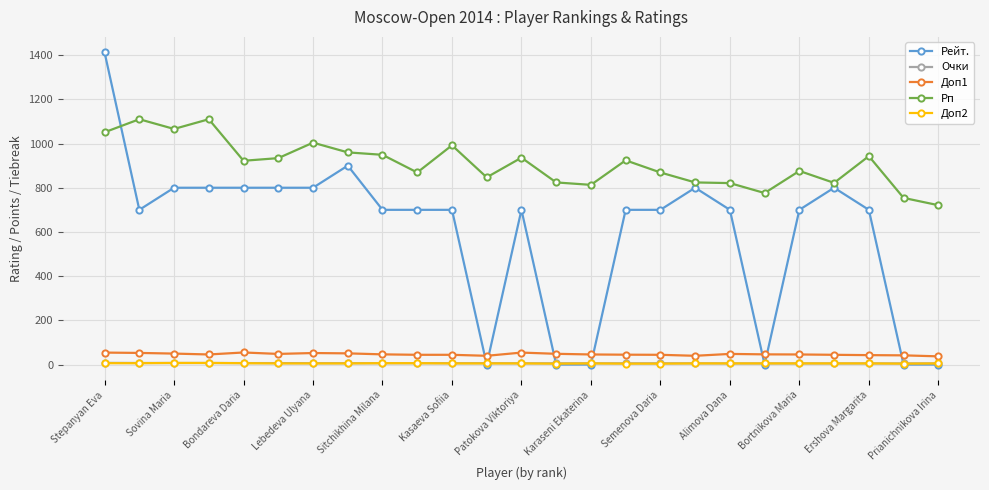

True or false: Рп has more than 2 interior local peaks.

True